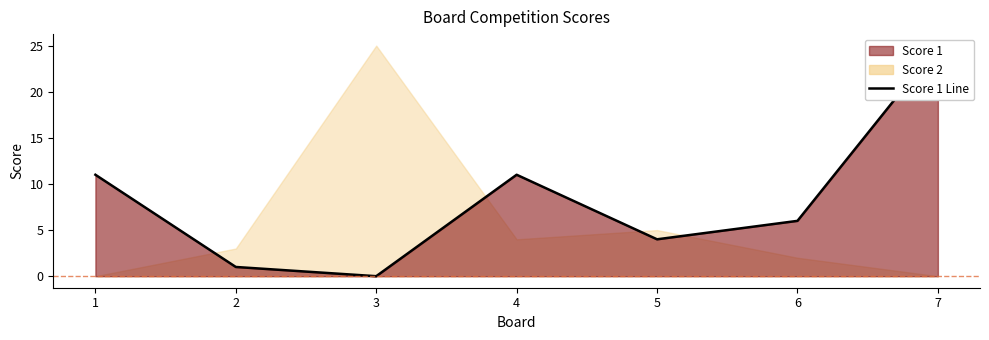

What is the difference between the maximum and minimum values?

25